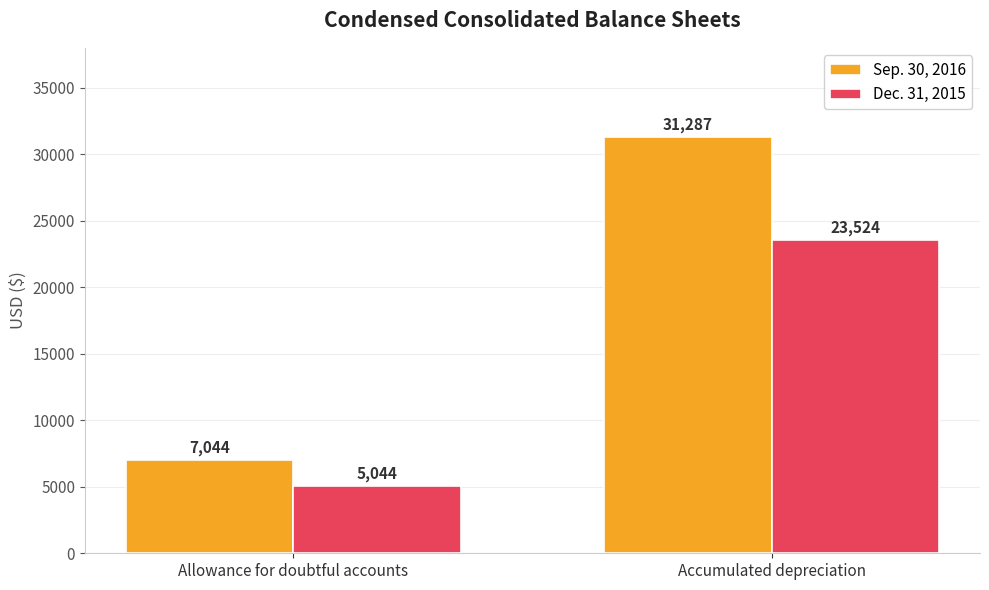

What is the average value of the Dec. 31, 2015 series?

14284